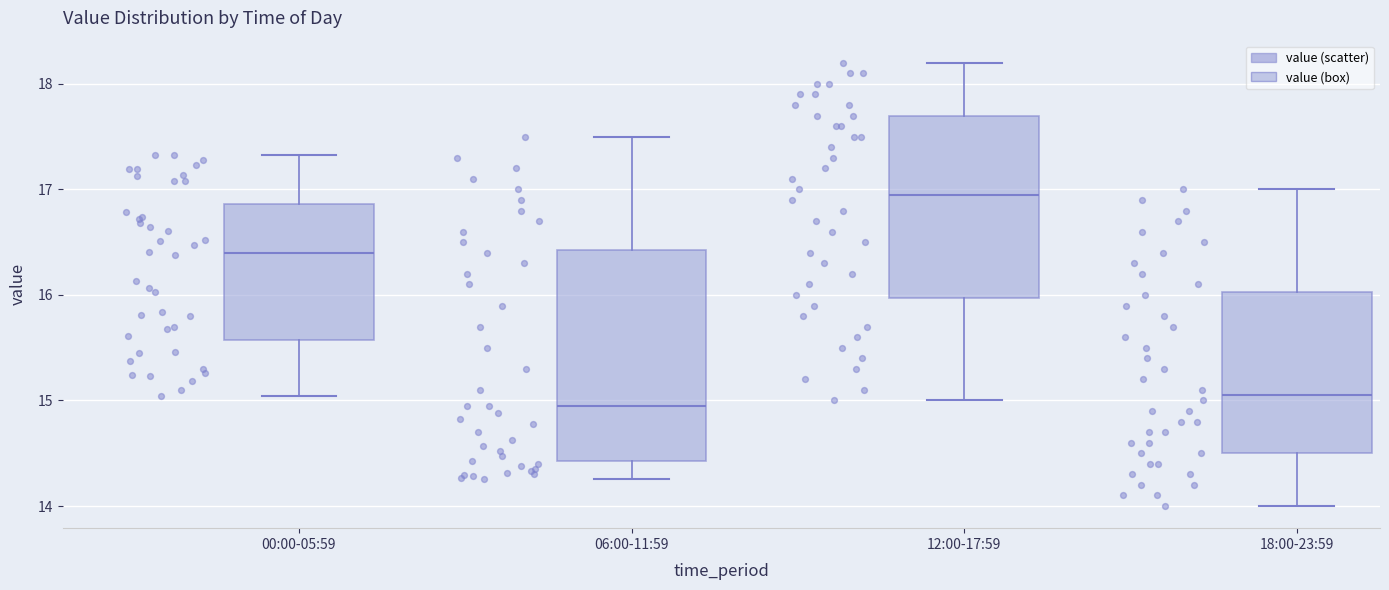

Which box is the tallest, from its lower edge to its upper edge?

06:00-11:59